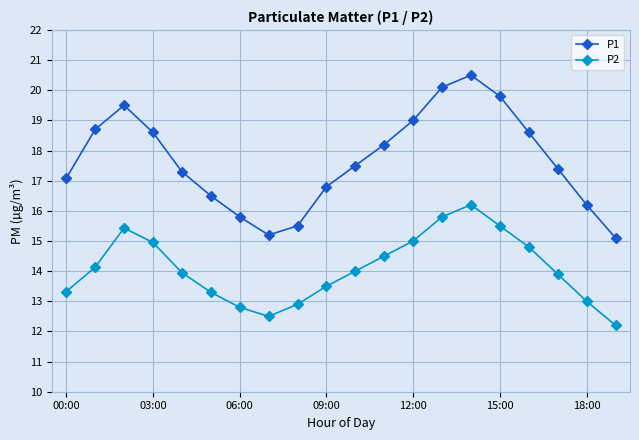

How many interior local peaks does the P1 series have?

2